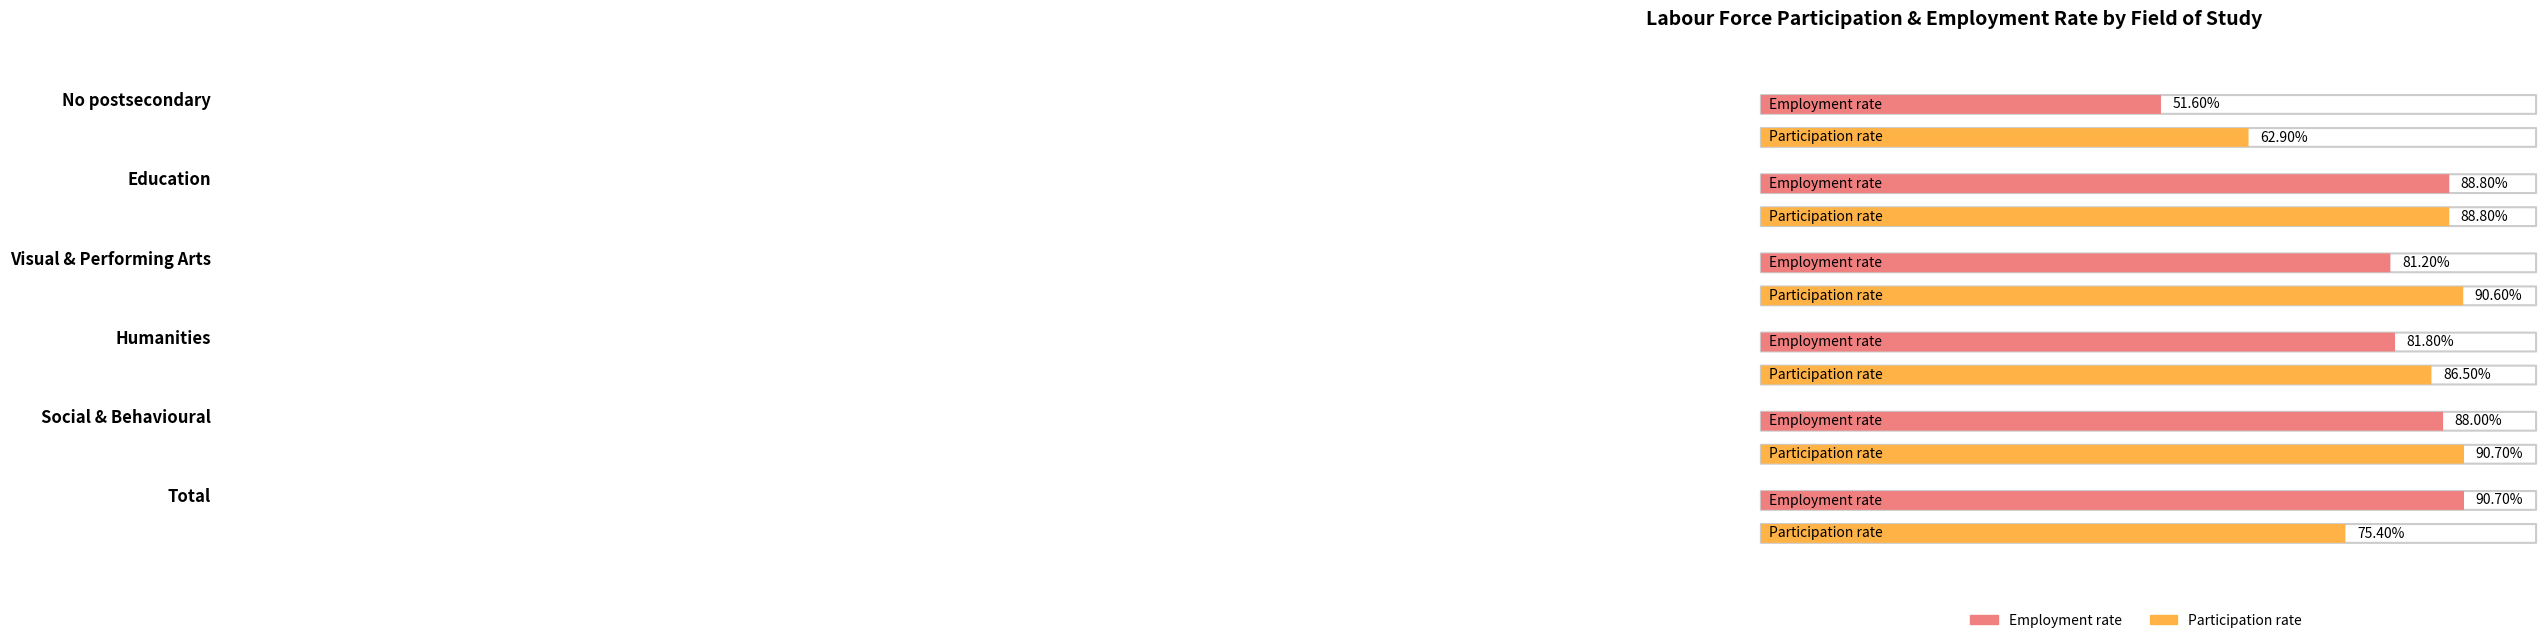

The Employment rate series shows 88.8 at Education. True or false?

True